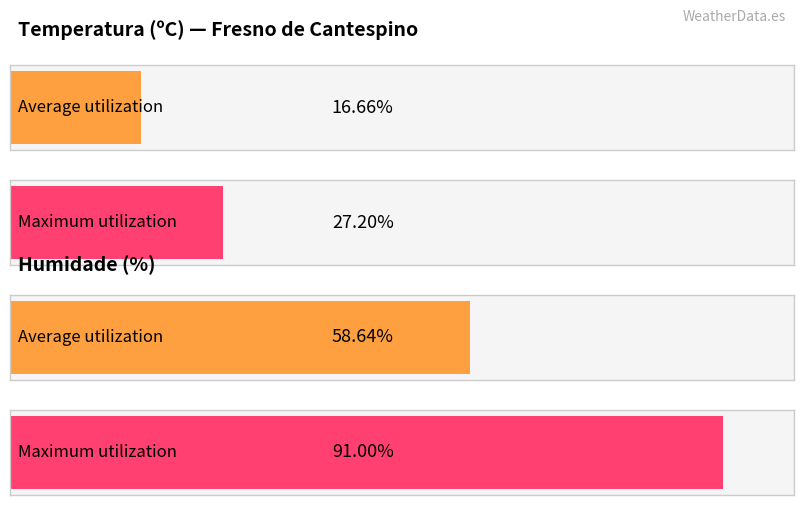

Rank the series by their maximum value, from highest to lowest.

Humidade (%), Temperatura (ºC)